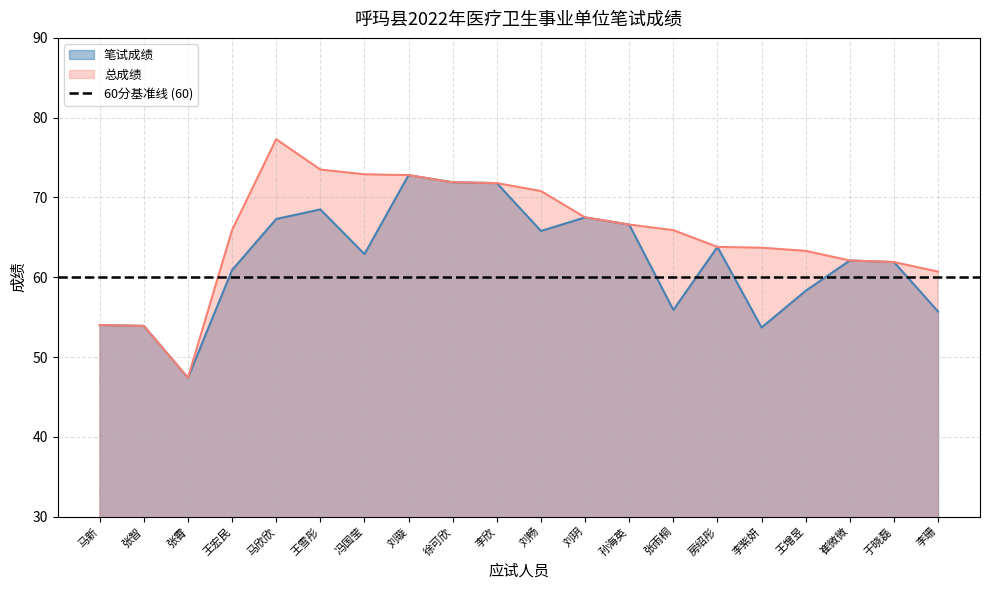

At which category does 总成绩 reach its first local valley?

张霄